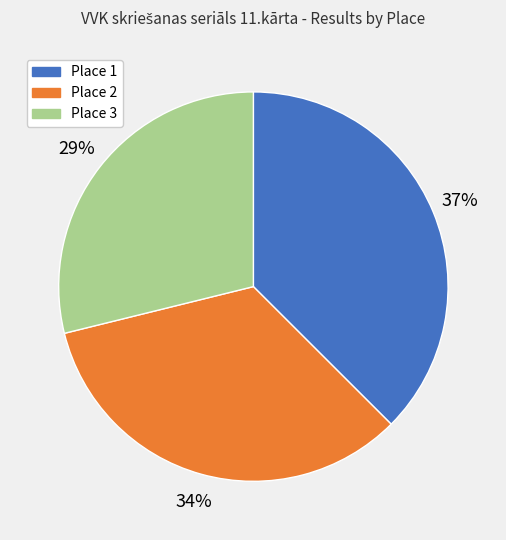

How many slices are in this pie chart?

3